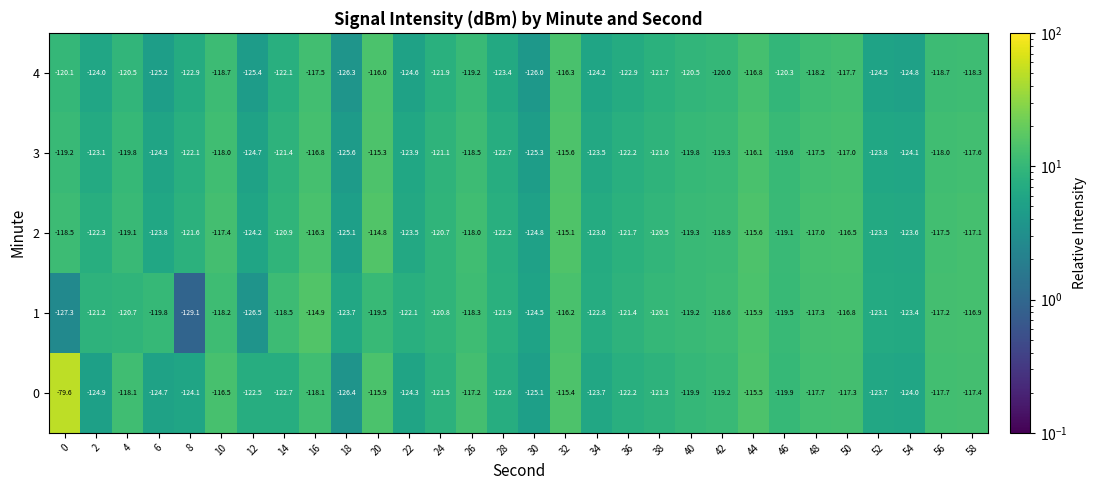

List the series in order of their peak value, highest first.

0, 2, 1, 3, 4